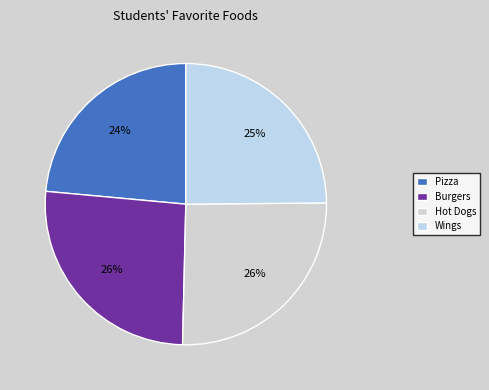

To the nearest percent, what is the average slice percentage?

25%